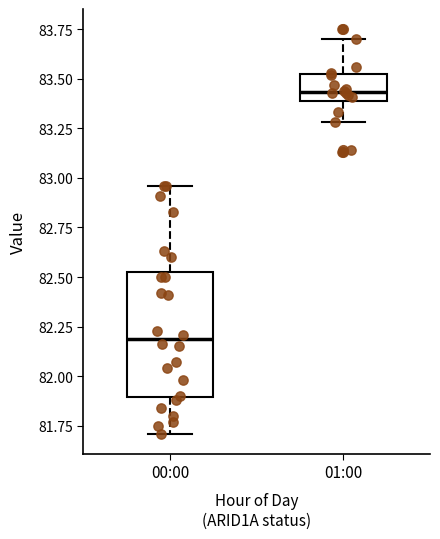

Where does the lower whisker of the box for 00:00 end on the y-axis? The values are not printed on the chart, so give them approximately, as read against the axis.

81.70